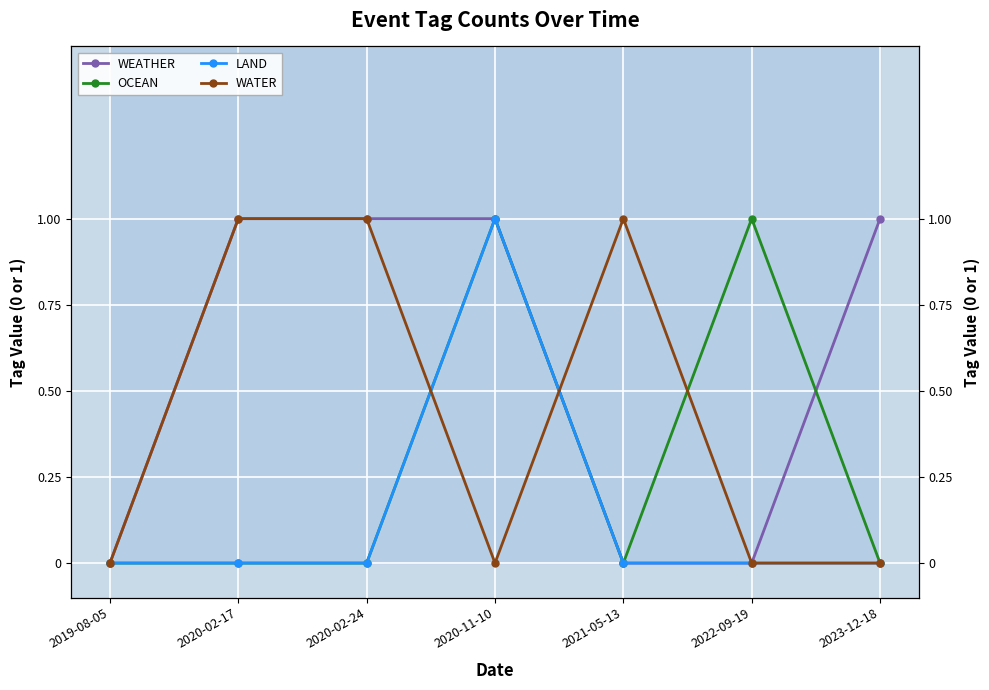

The WEATHER series shows 0 at 2021-05-13. True or false?

True